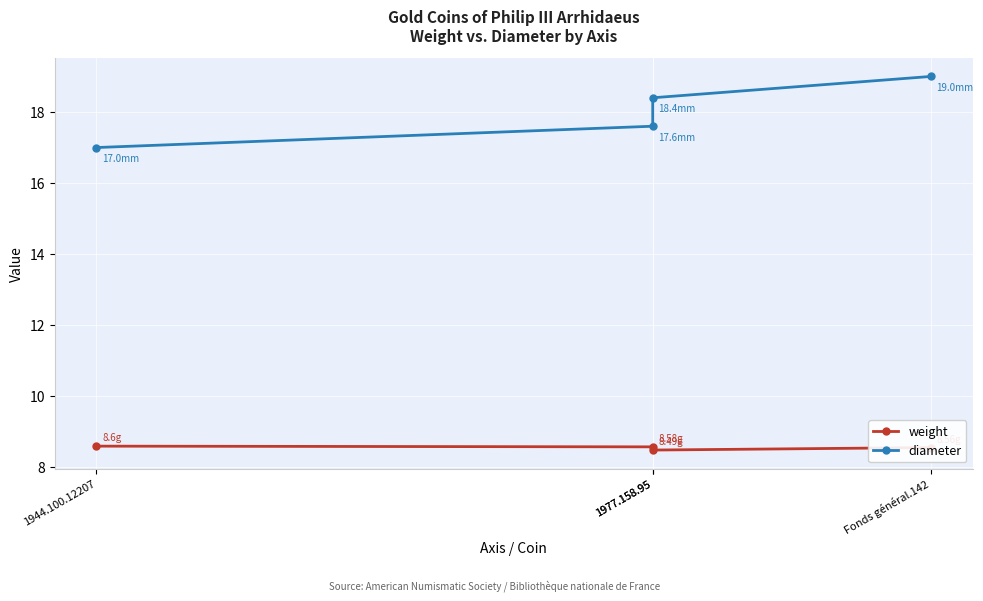

Rank the series by their average value, from lowest to highest.

weight, diameter